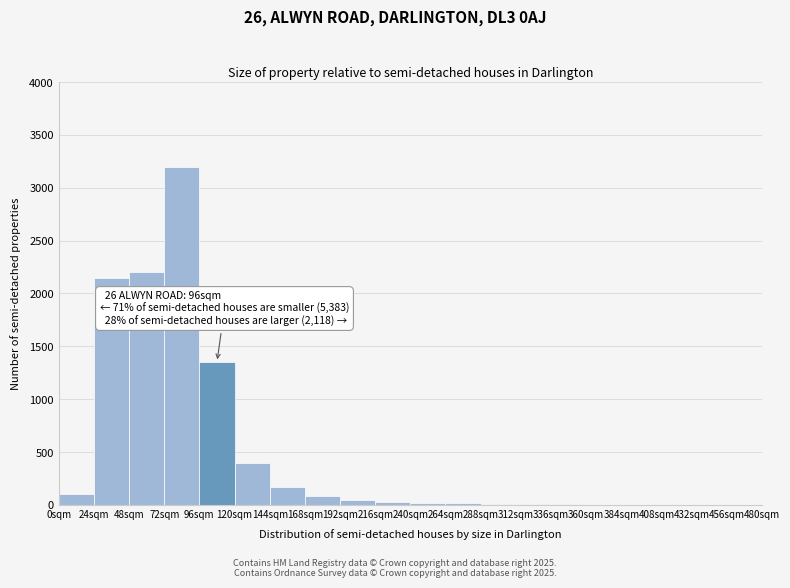

Over which range of the x-axis is the bar tallest?

72 to 96